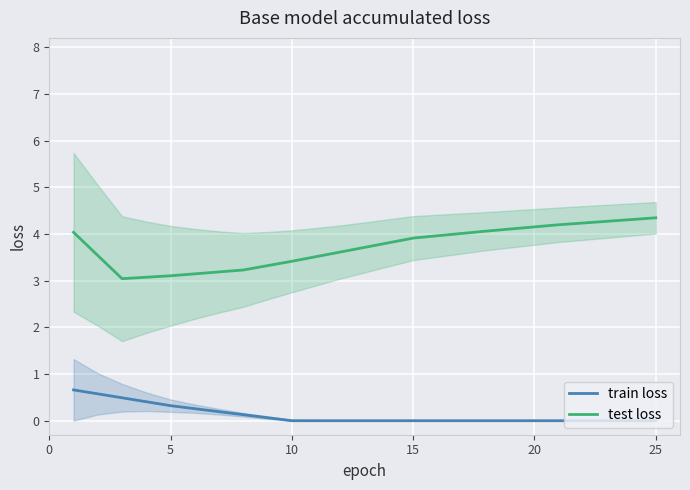

At how many categories does at least one series exceed 0?

15